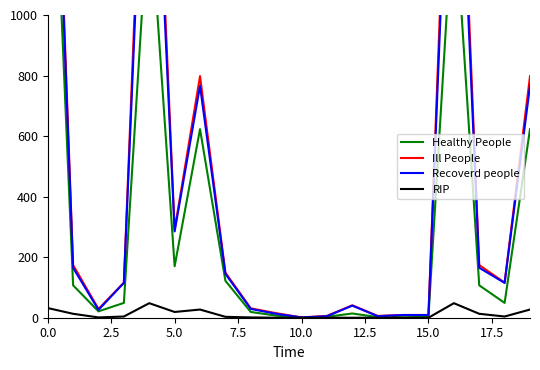

What is the difference between the maximum and minimum values in the Healthy People series?

2065